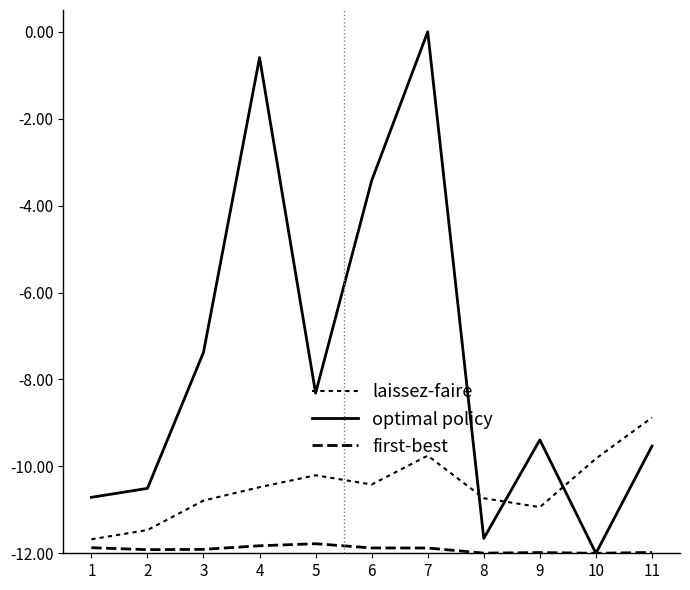

What is the minimum value shown in the chart?

-12.0